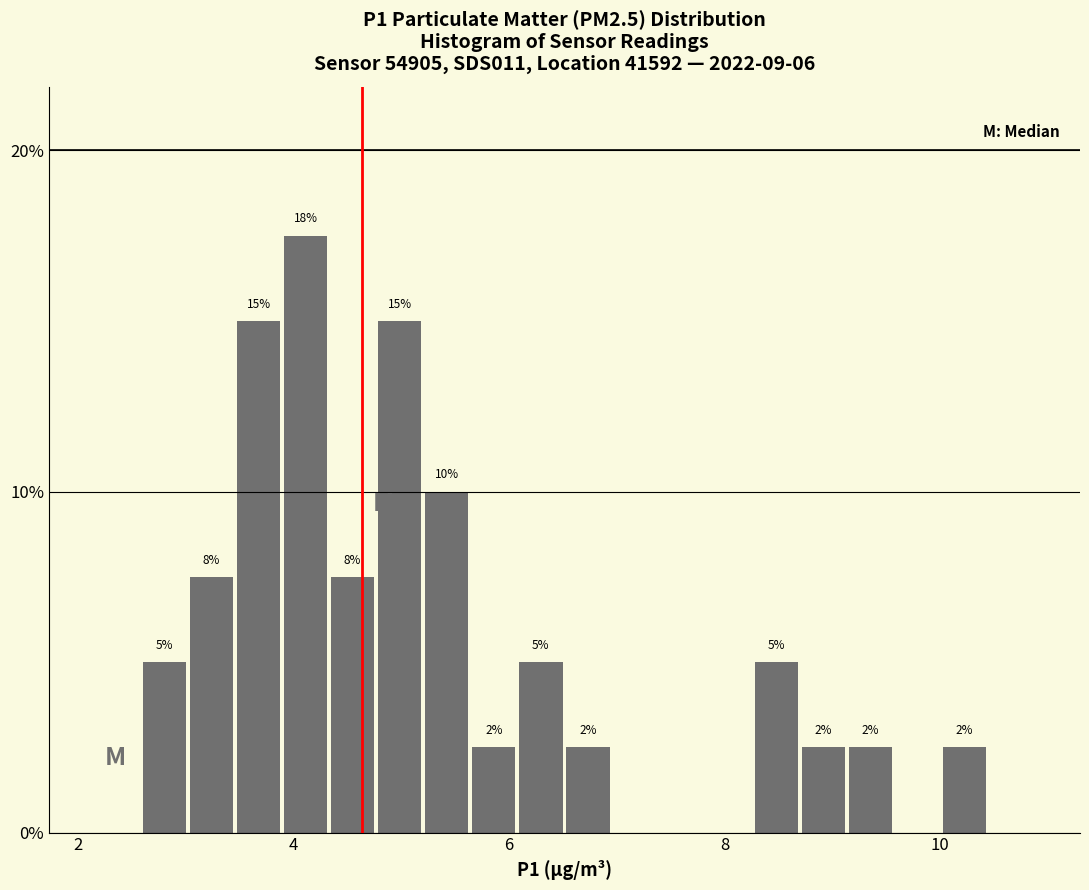

Around what value on the x-axis is the tallest bar? Give the approximate position of its centre, as read against the axis.

4.2